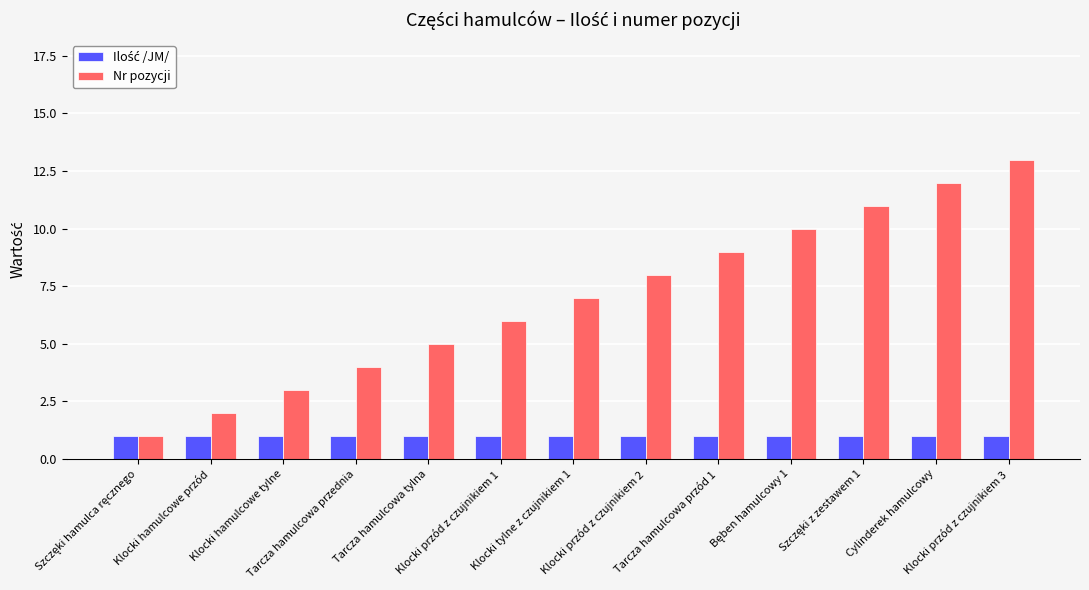

What is the difference between the maximum and minimum values in the Nr pozycji series?

12